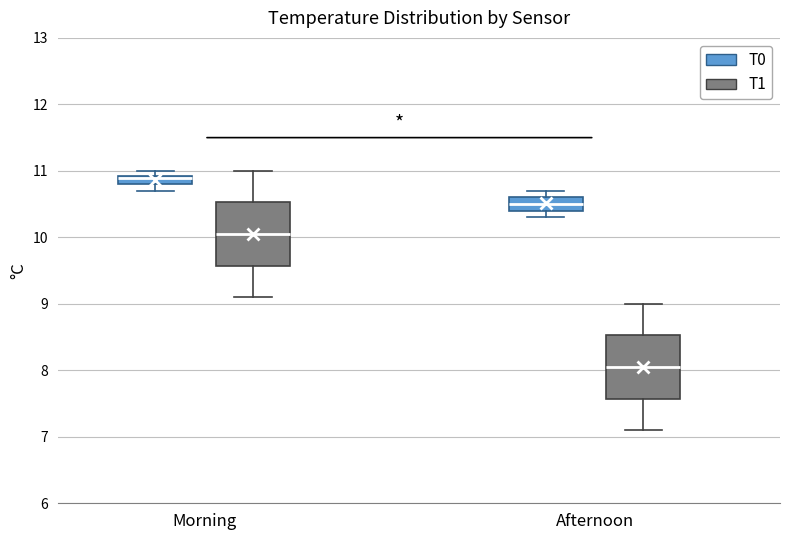

Where does the lower whisker of the box for Morning (T0) end on the y-axis? The values are not printed on the chart, so give them approximately, as read against the axis.

10.7